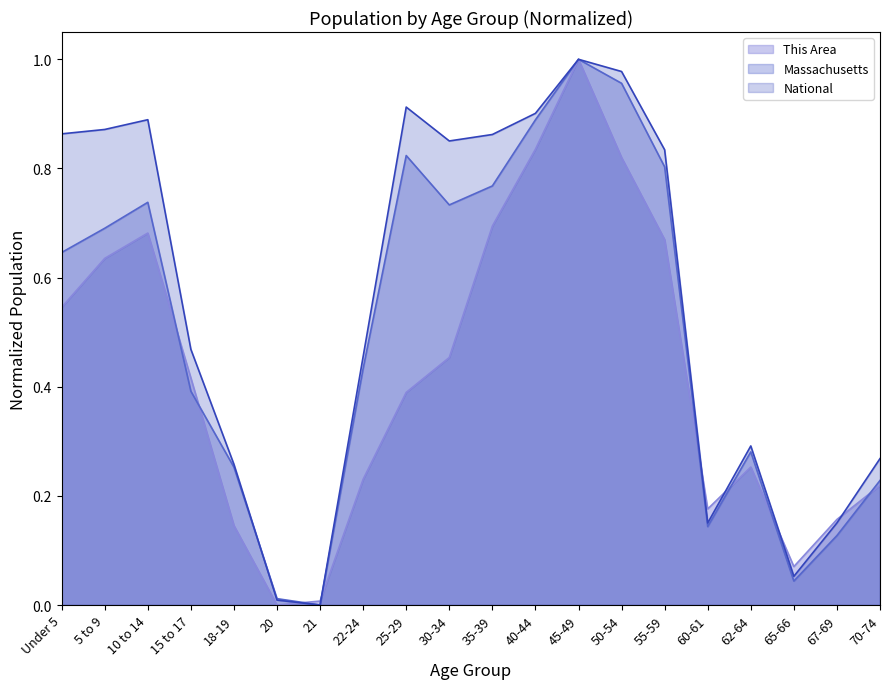

At how many categories does at least one series exceed 0?

20